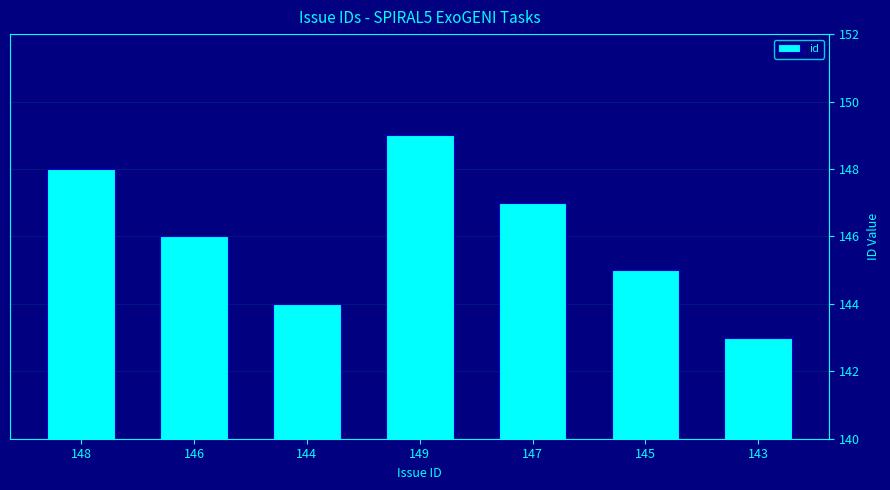

How many bars are there in total?

7